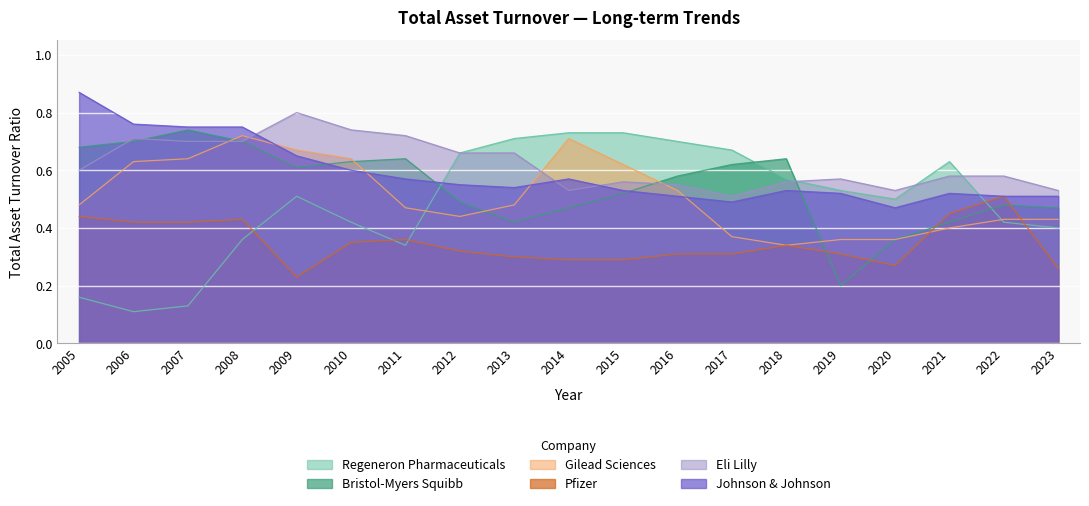

At which label does Johnson & Johnson reach its peak?

2005